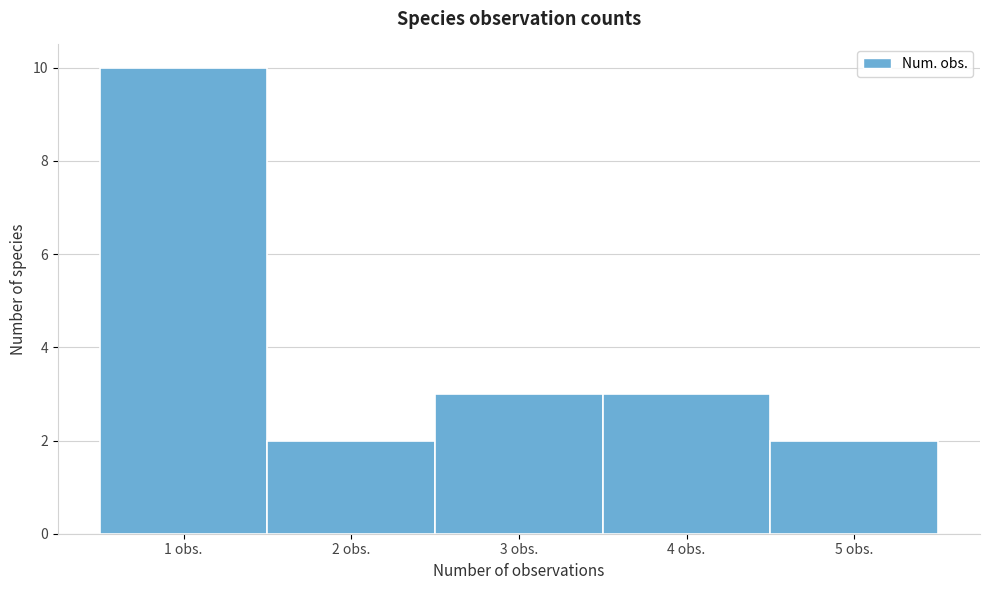

What is the height of the bar covering 0.5 to 1.5 on the x-axis? The values are not printed on the chart, so give them approximately, as read against the axis.

10